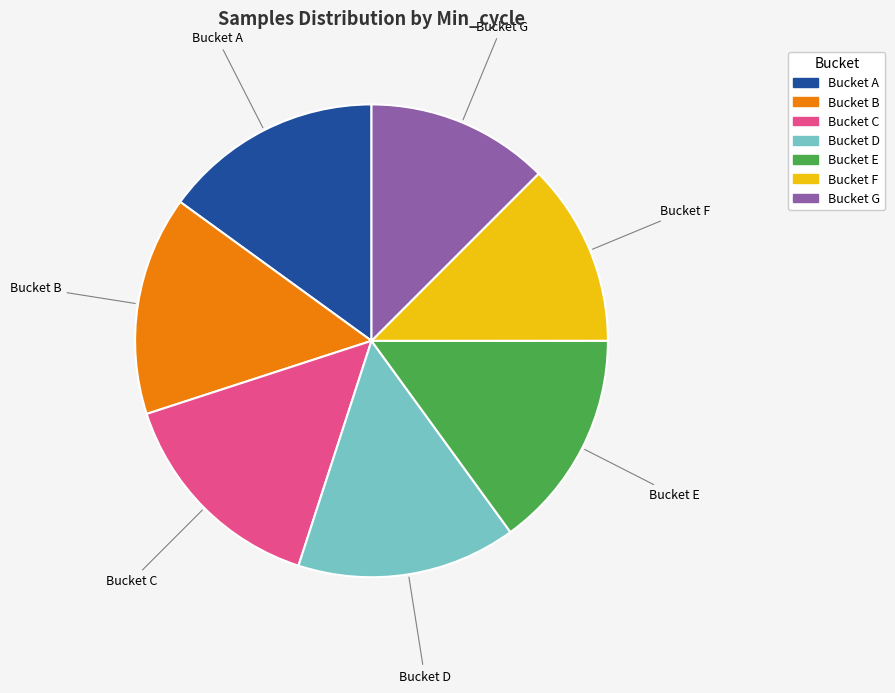

Is there a majority slice in this chart?

No